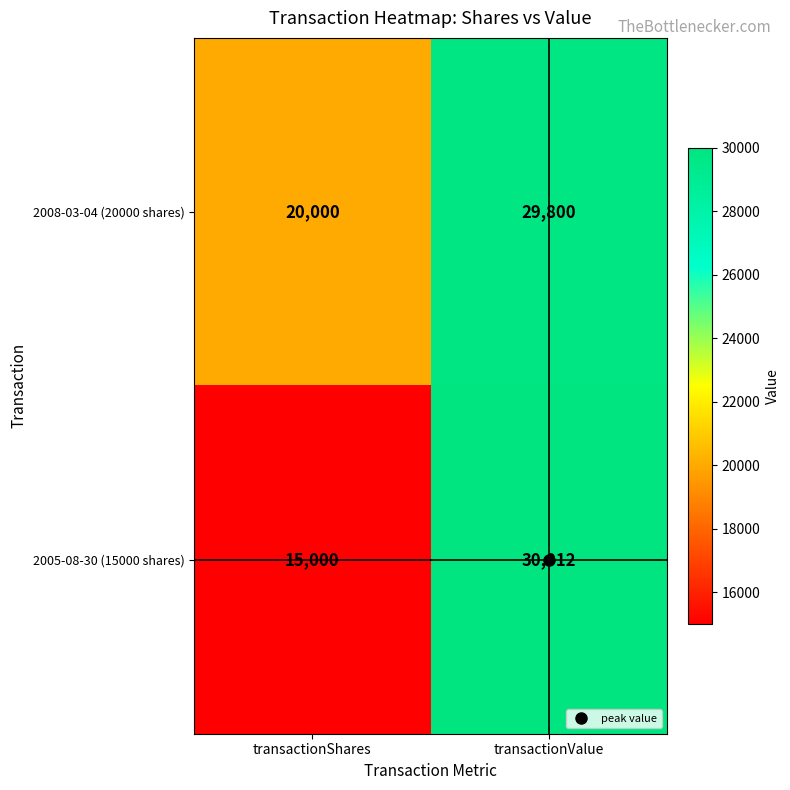

What is the highest value of the 2005-08-30 (15000 shares) series?

30012